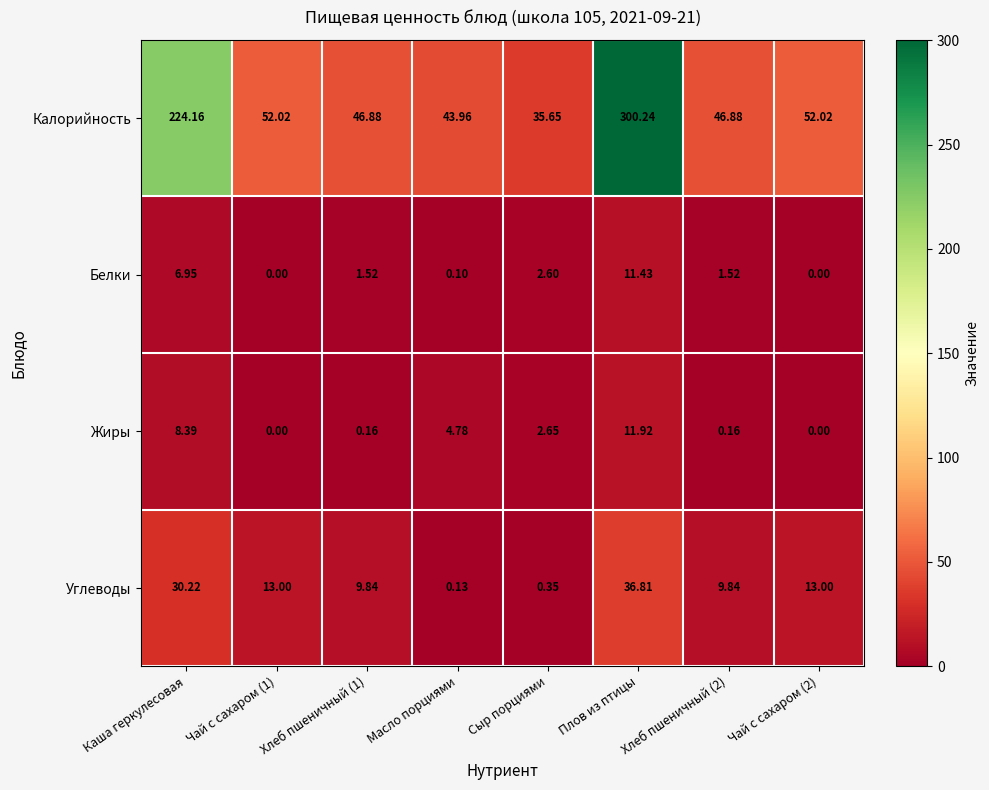

How many values in the Углеводы series are below 13?

4